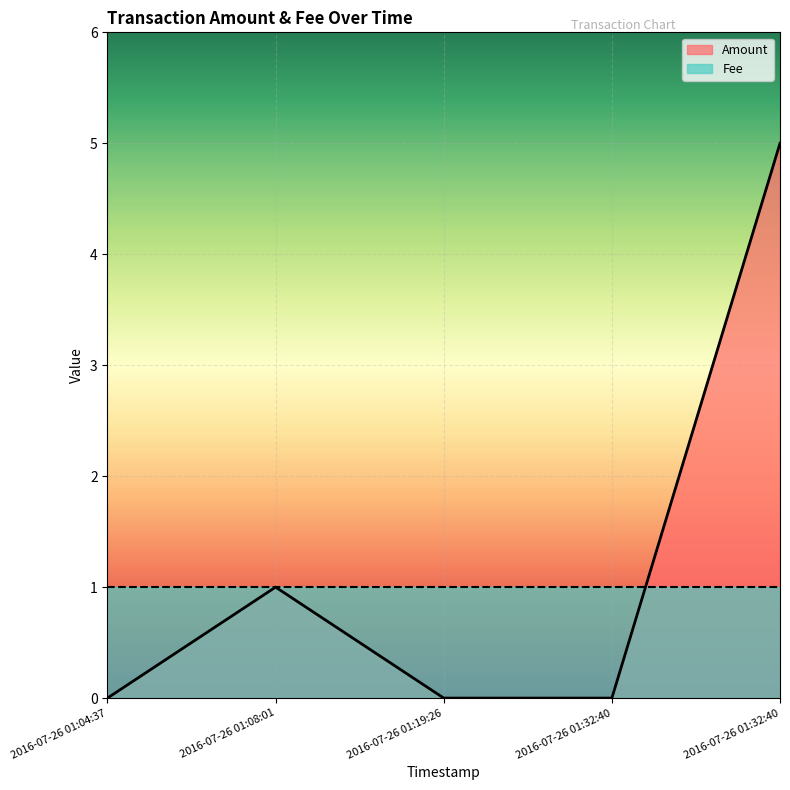

What is the difference between the maximum and minimum values?

5